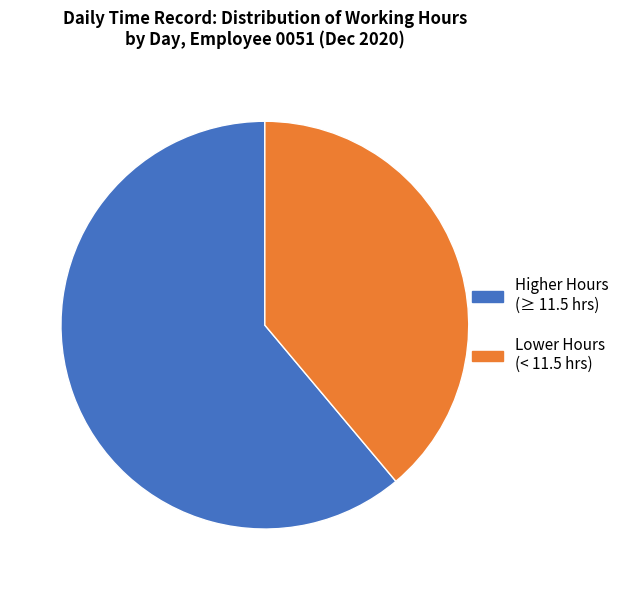

Which category has the biggest portion of the pie?

Higher Hours (≥ 11.5 hrs)